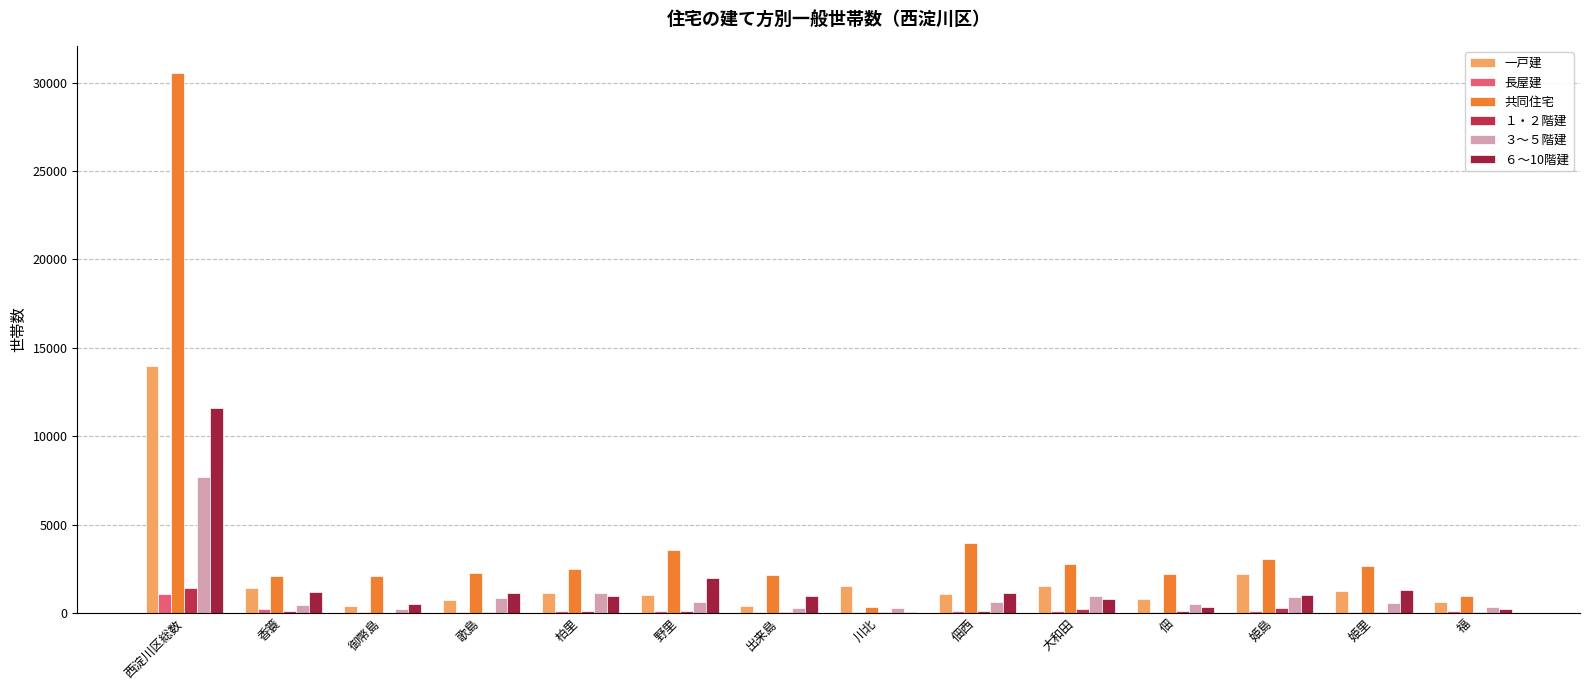

Count the number of data series in this chart.

6